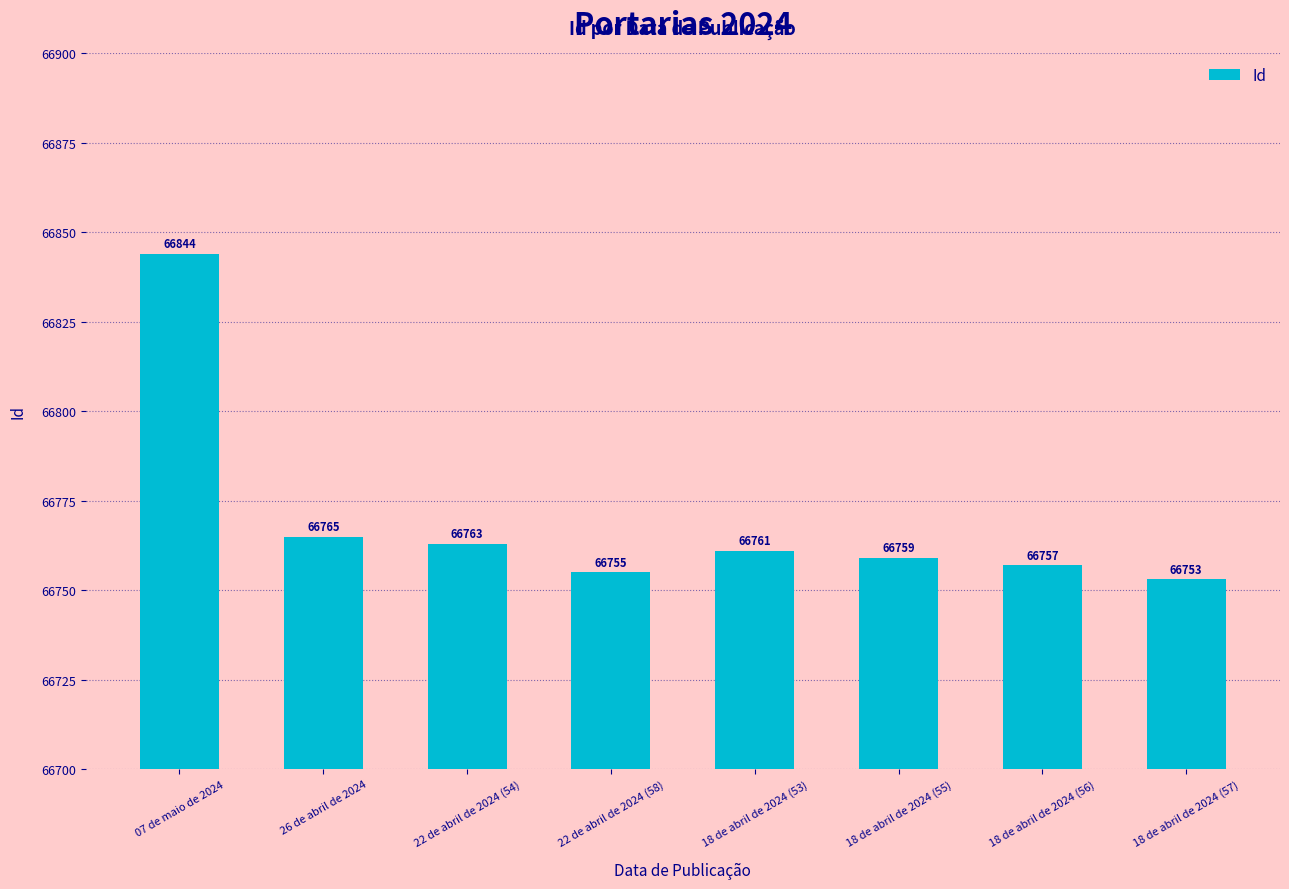

Where is the data nearest to the value 66798?

26 de abril de 2024